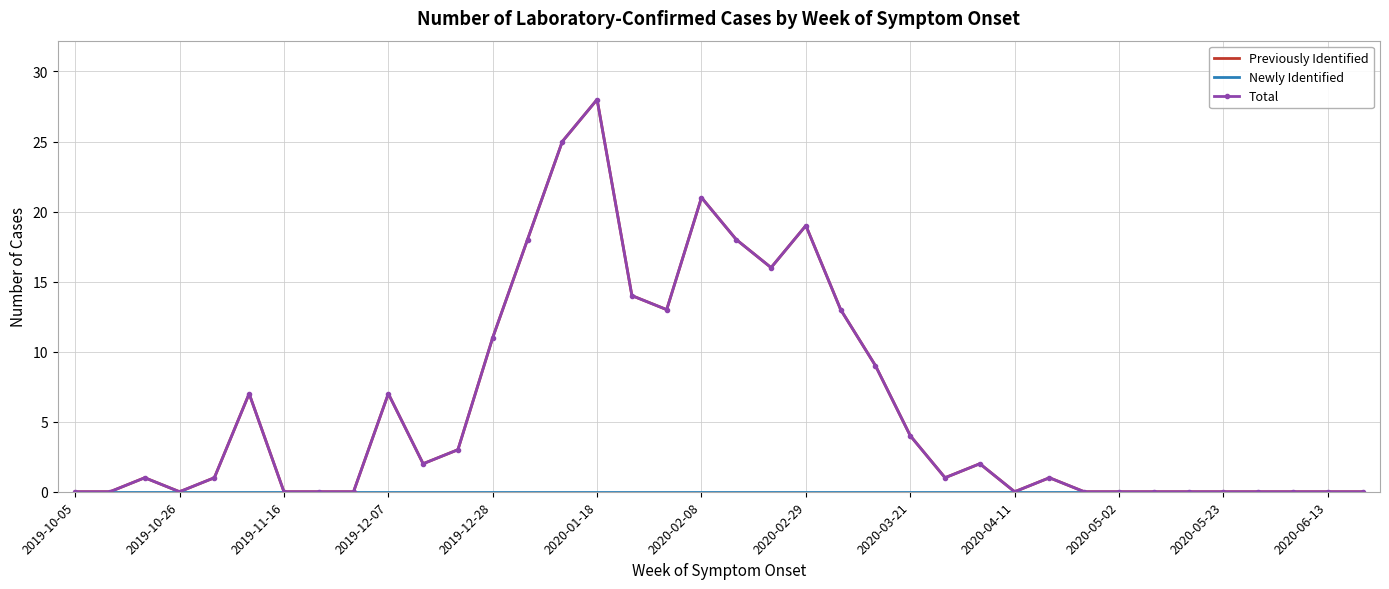

Rank the series by their maximum value, from lowest to highest.

Newly Identified, Previously Identified, Total